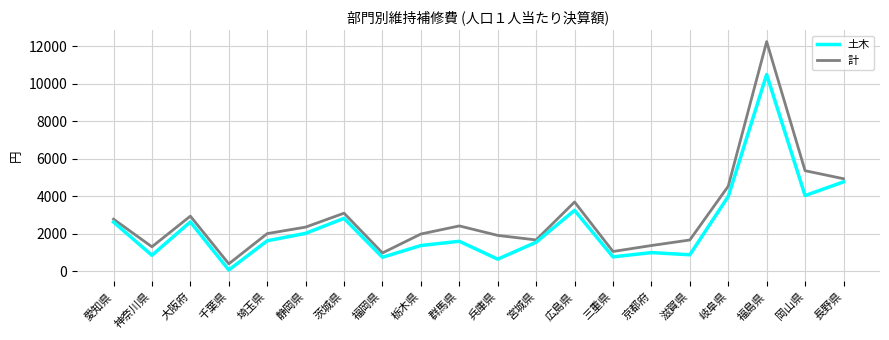

Is it true that 計 equals 740 at 静岡県?

False